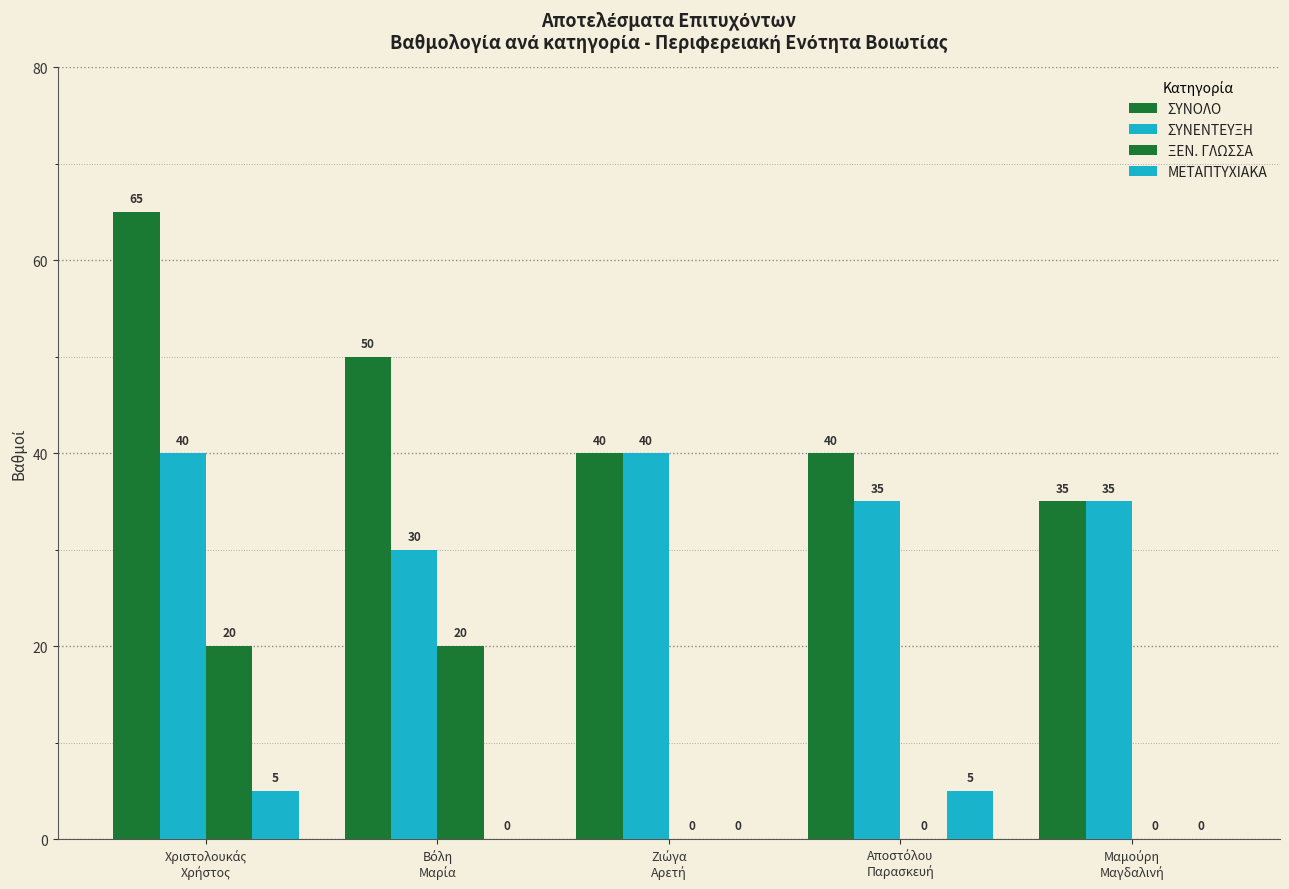

How many values in the ΜΕΤΑΠΤΥΧΙΑΚΑ series exceed 0?

2